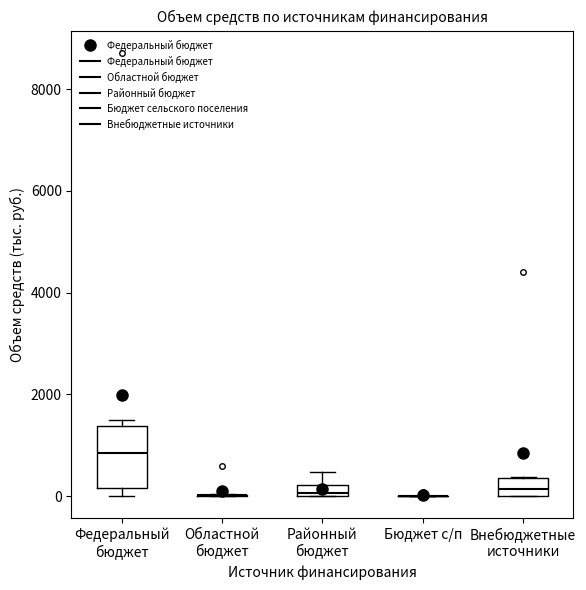

Which box is the tallest, from its lower edge to its upper edge?

Федеральный бюджет